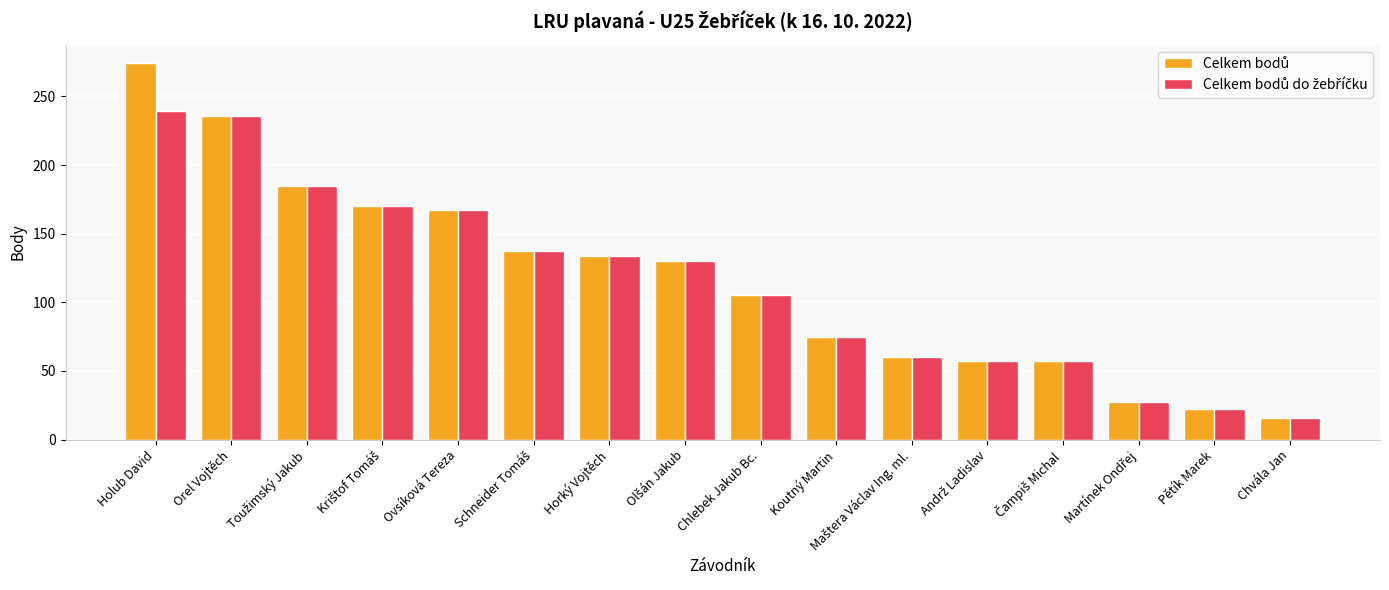

What is the total value across all series at Ovsíková Tereza?

334